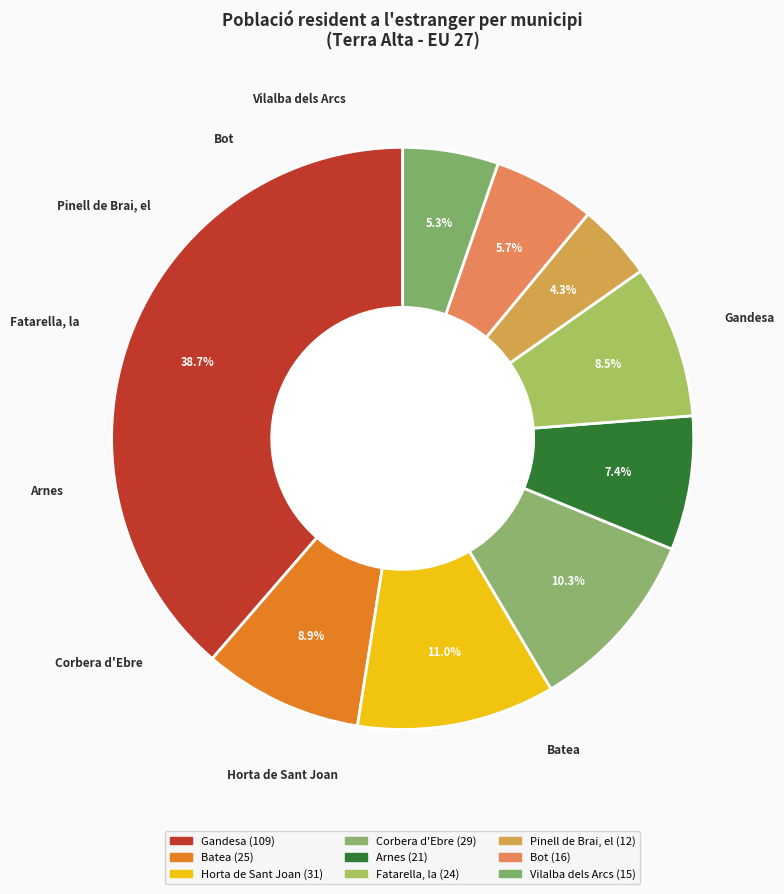

To the nearest percent, what is the combined percentage of Fatarella, la and Batea?

17%